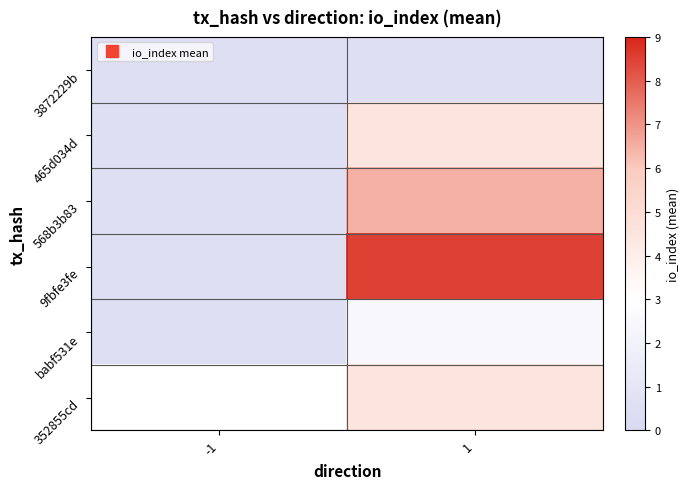

What is the average value of the 568b3b83 series?

3.5